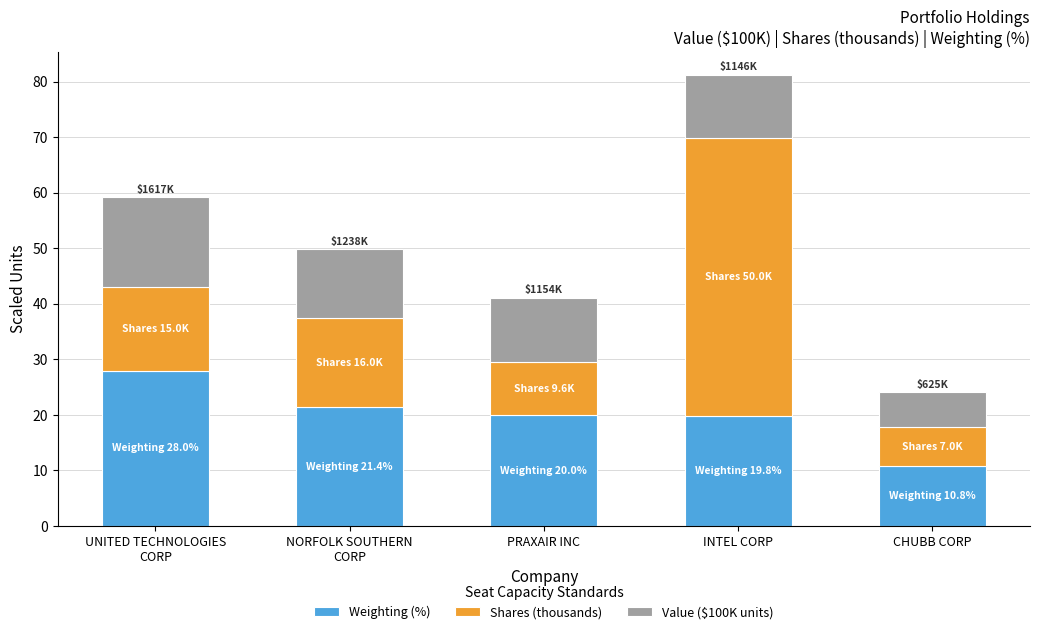

At which category is the sum across all series the highest?

INTEL CORP